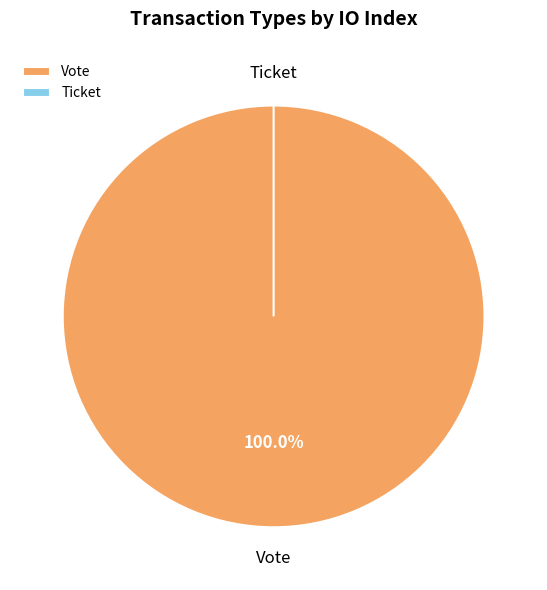

What percentage is the Vote slice, to the nearest percent?

100%